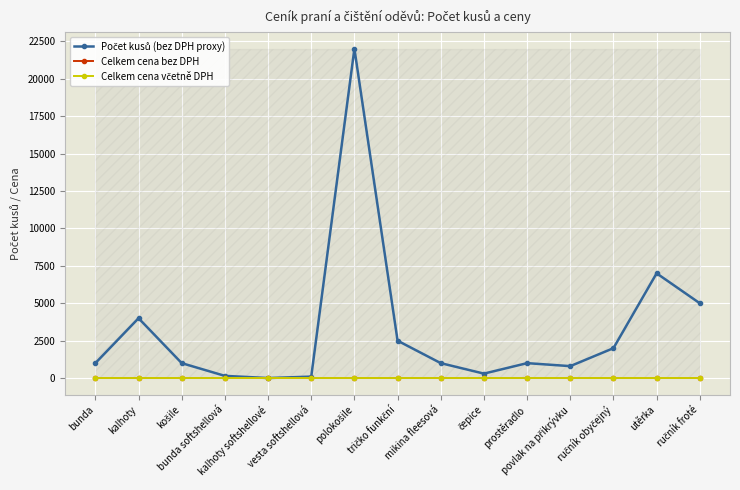

How many interior local peaks does the Počet kusů (bez DPH proxy) series have?

4